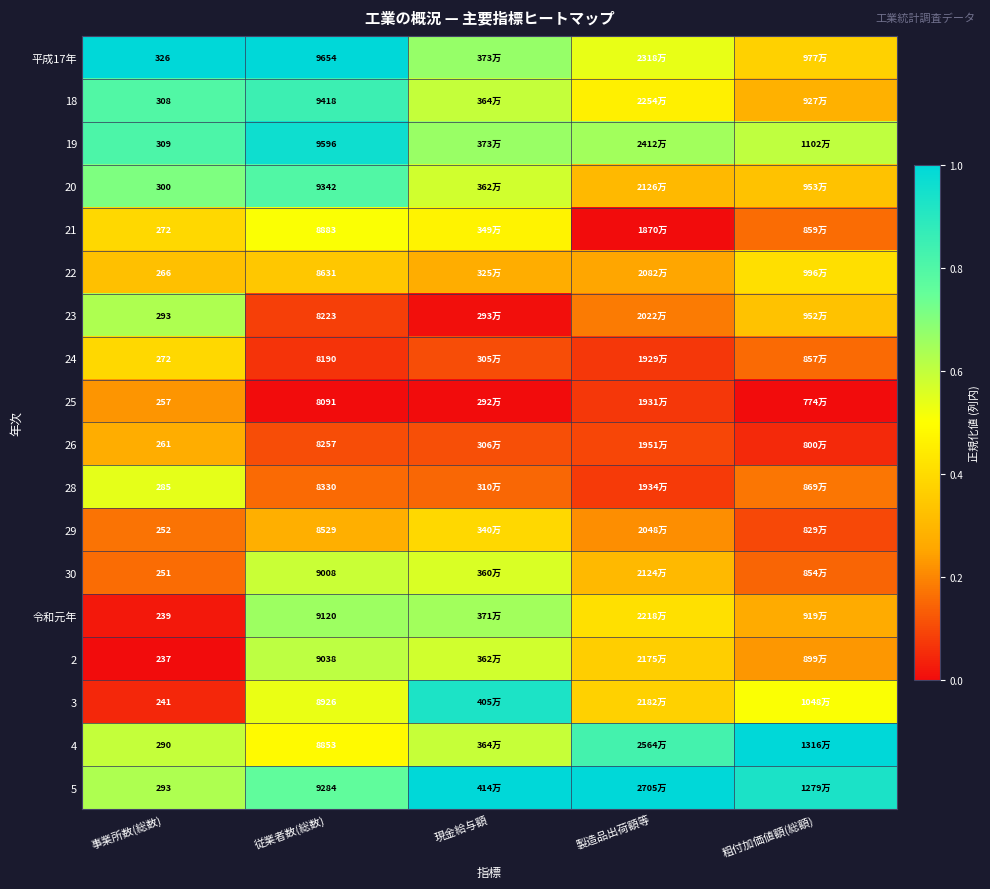

The 18 series shows 1.3 at 事業所数(総数). True or false?

False